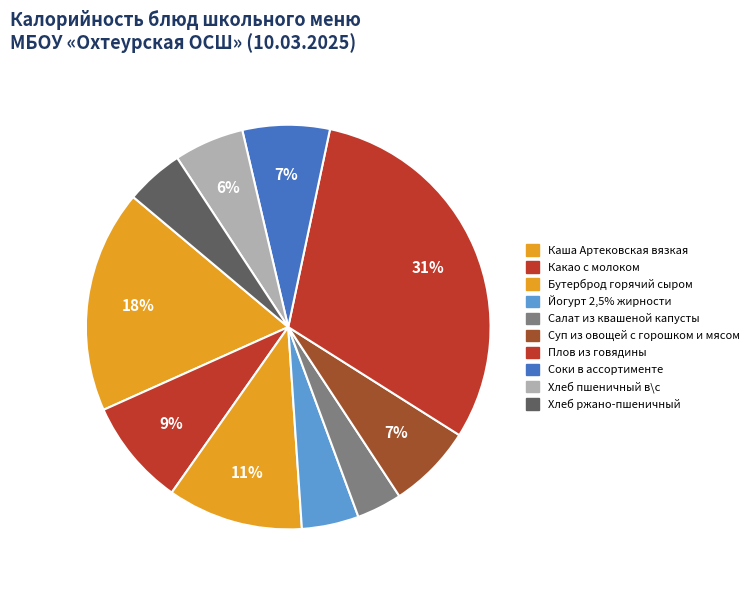

Which slice is the smallest?

Салат из квашеной капусты